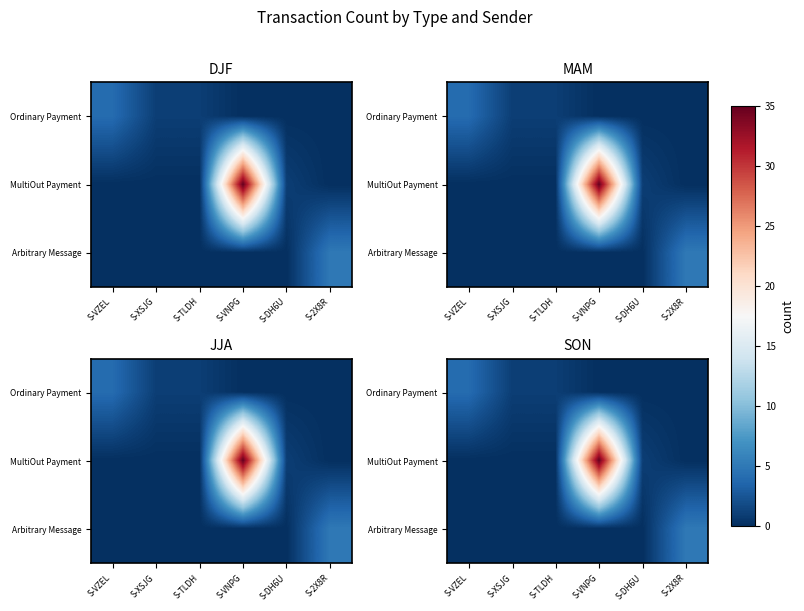

Which series has the largest range (max minus min)?

MultiOut Payment